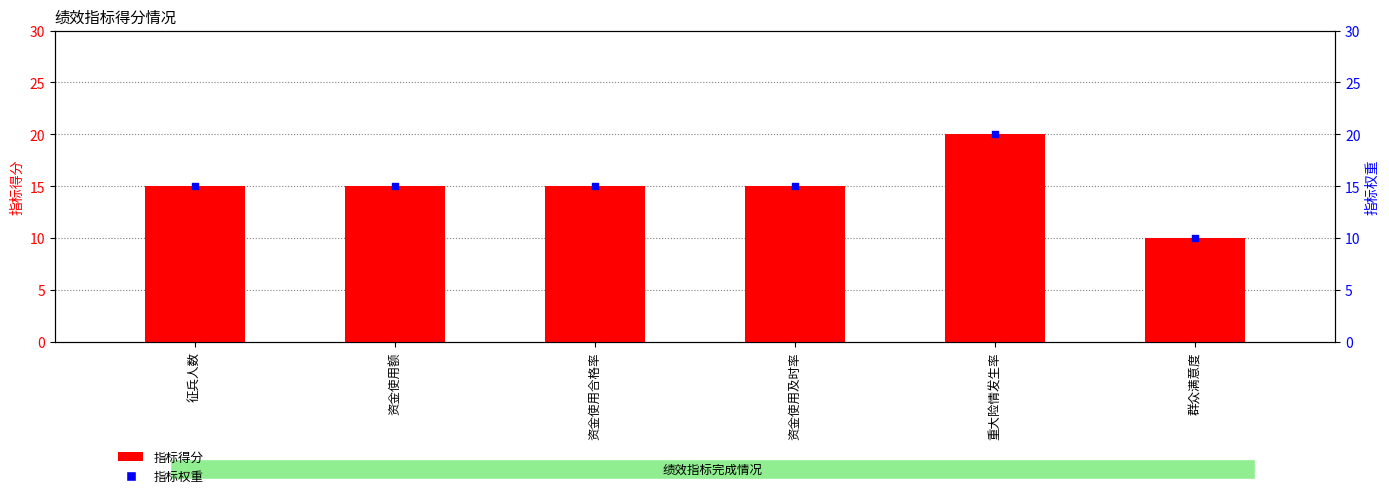

What are all the series names shown in the legend?

指标得分, 指标权重